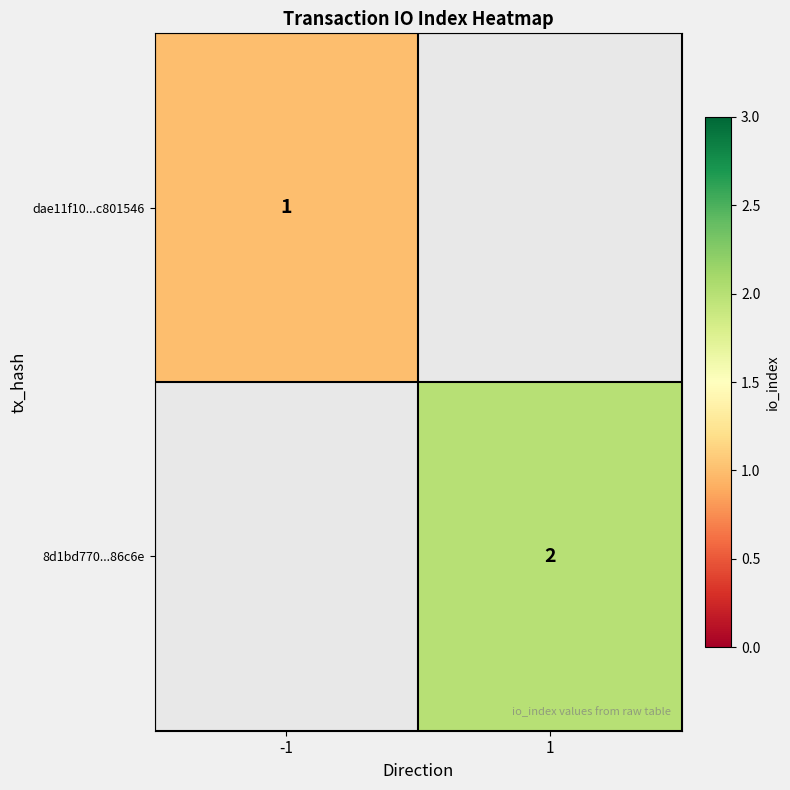

How many categories are shown in the chart?

2